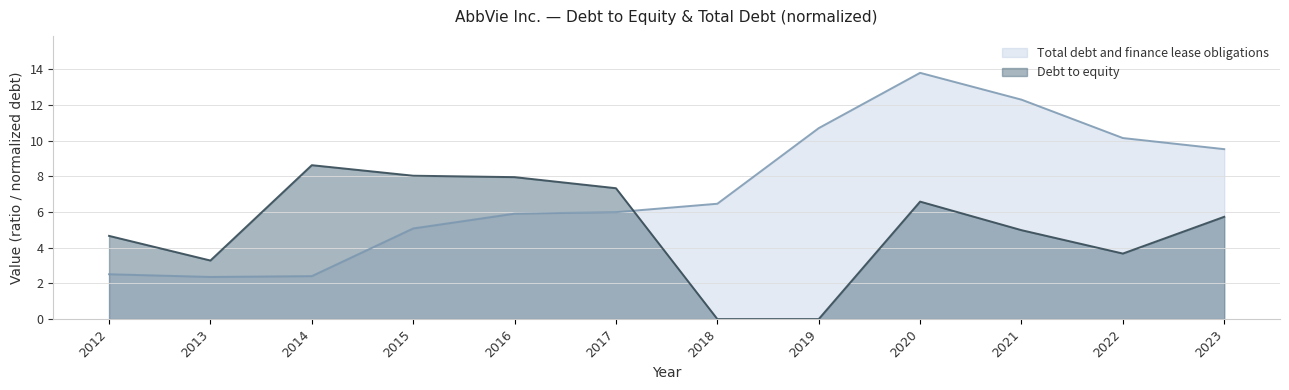

What are all the series names shown in the legend?

Total debt and finance lease obligations, Debt to equity